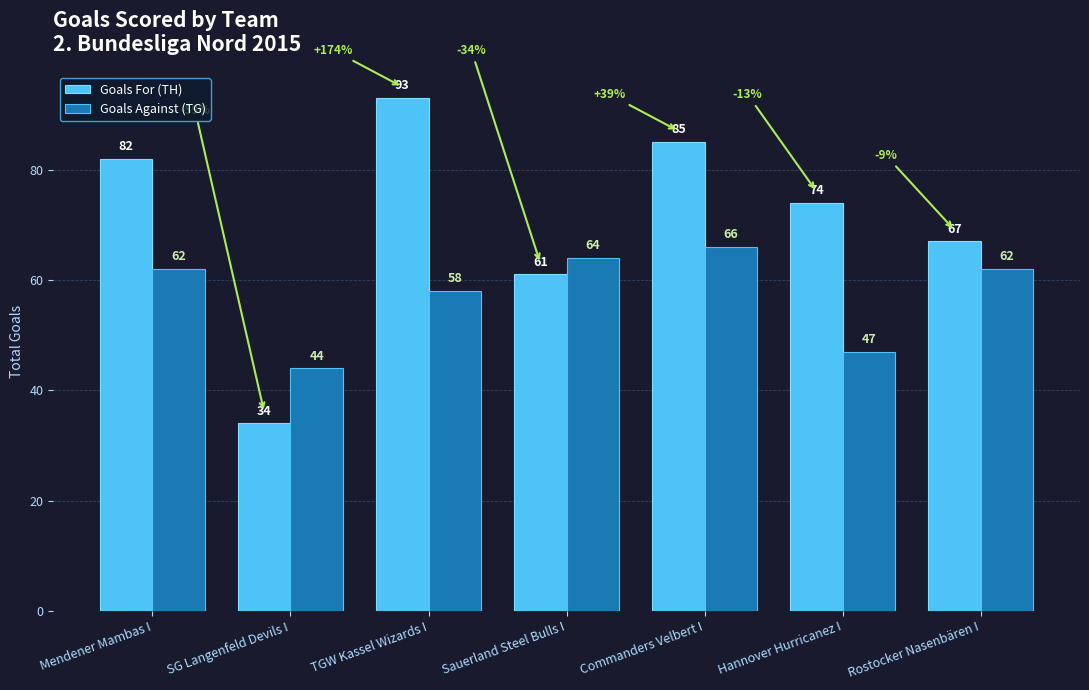

What is the total value across all series at Rostocker Nasenbären I?

129